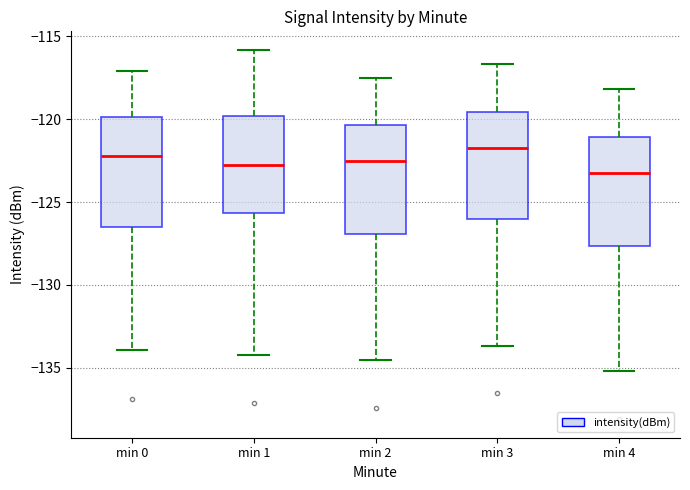

Where is the lower edge of the box for min 4 on the y-axis? The values are not printed on the chart, so give them approximately, as read against the axis.

-127.5